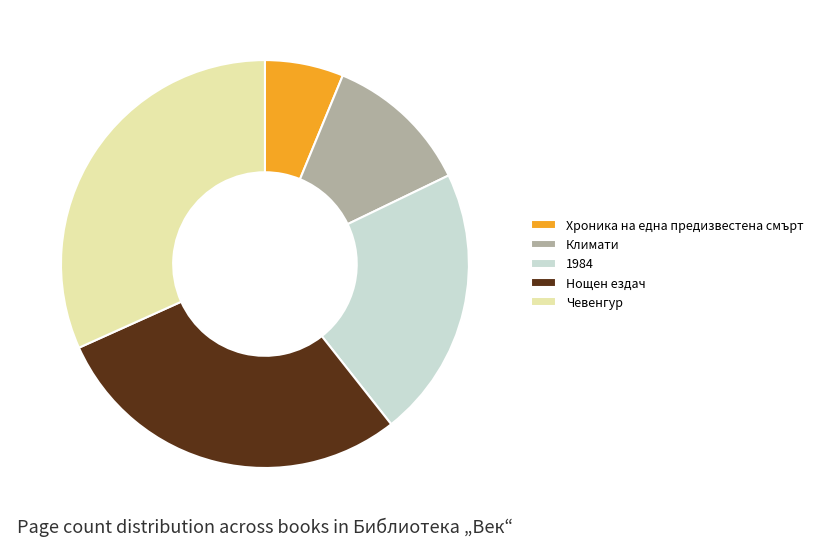

Approximately how many times larger is the value at 1984 compared to Чевенгур?

0.7